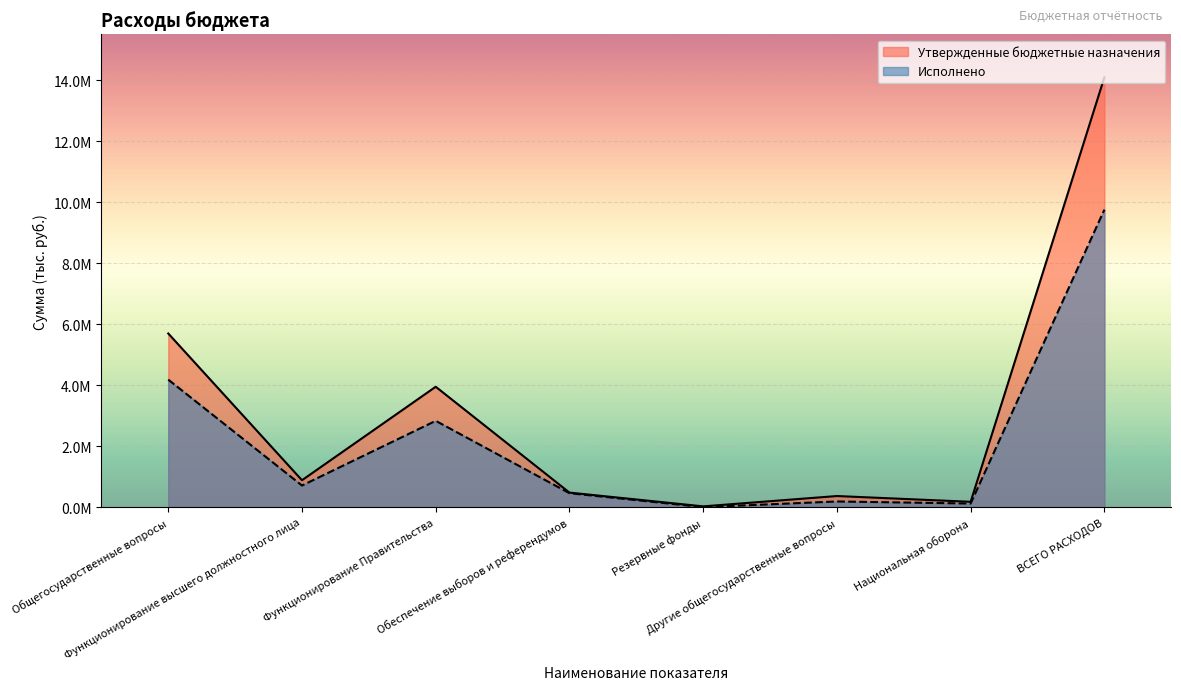

Which series has the largest total across all categories?

Утвержденные бюджетные назначения